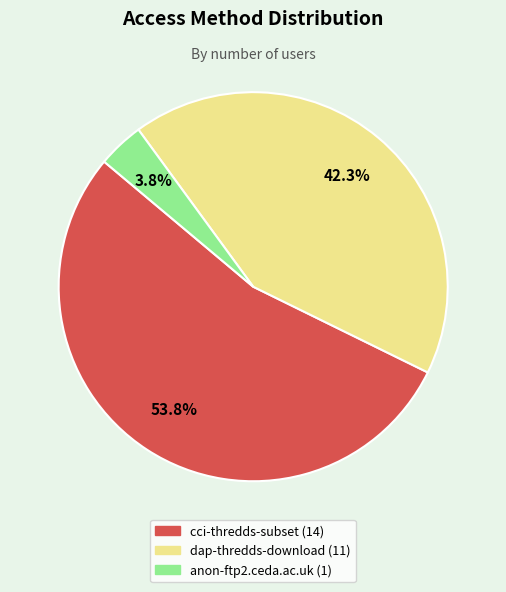

To the nearest percent, what percentage of the pie is dap-thredds-download?

42%